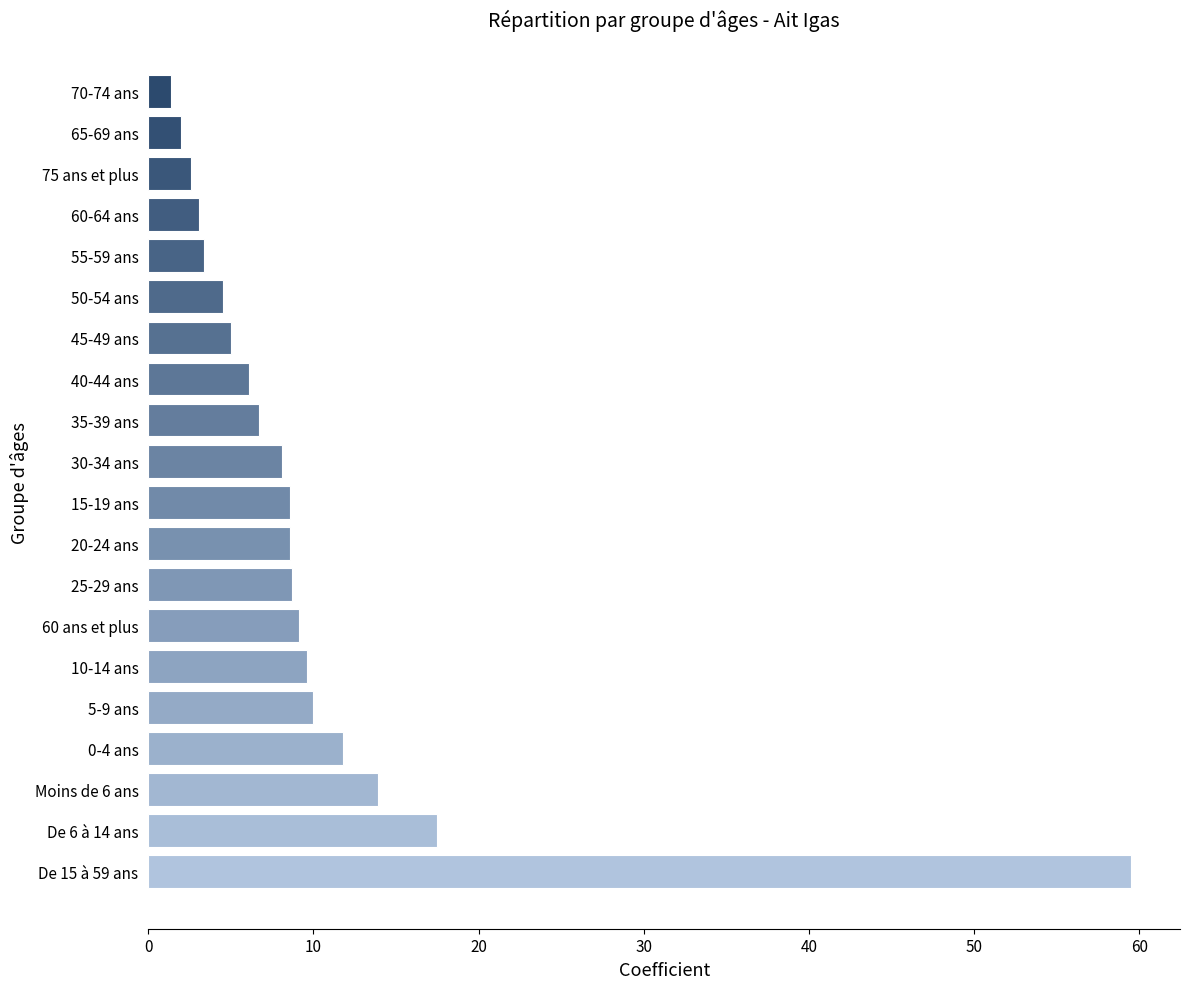

What is the average value?

10.0